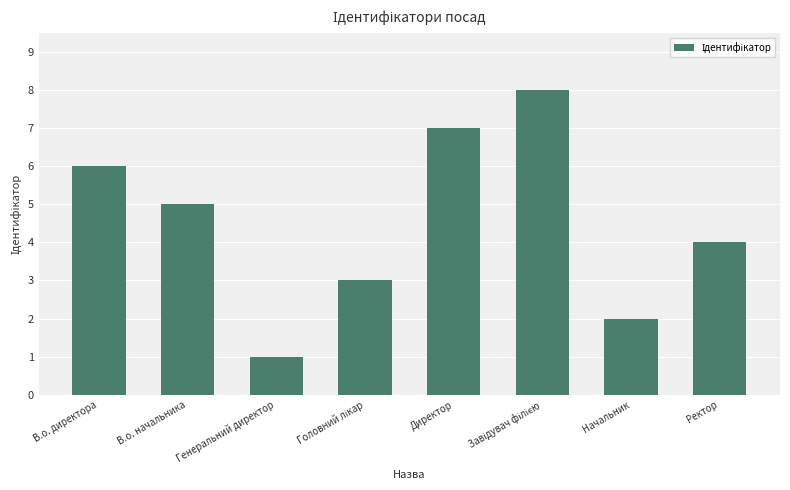

What is the label of the 8th bar from the left?

Ректор